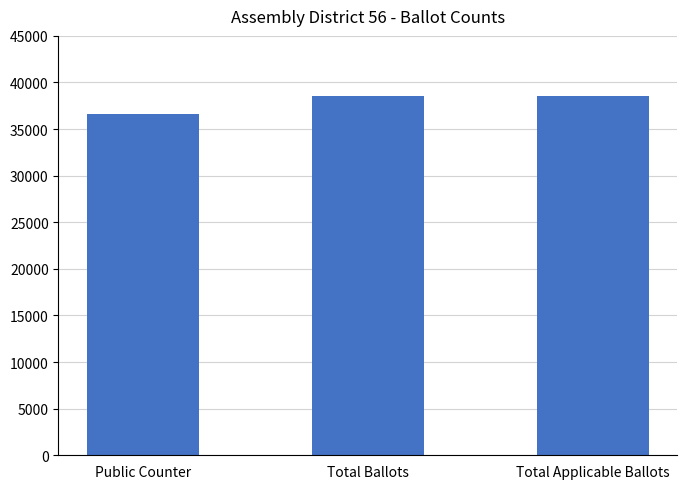

What is the label of the 2nd bar from the left?

Total Ballots